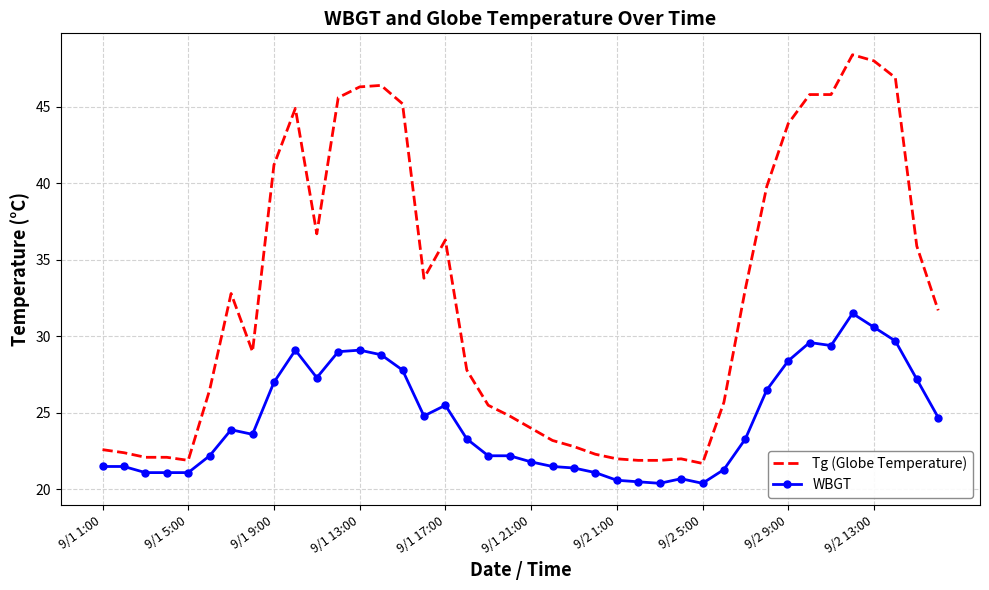

List the series in order of their overall mean, highest first.

Tg (Globe Temperature), WBGT